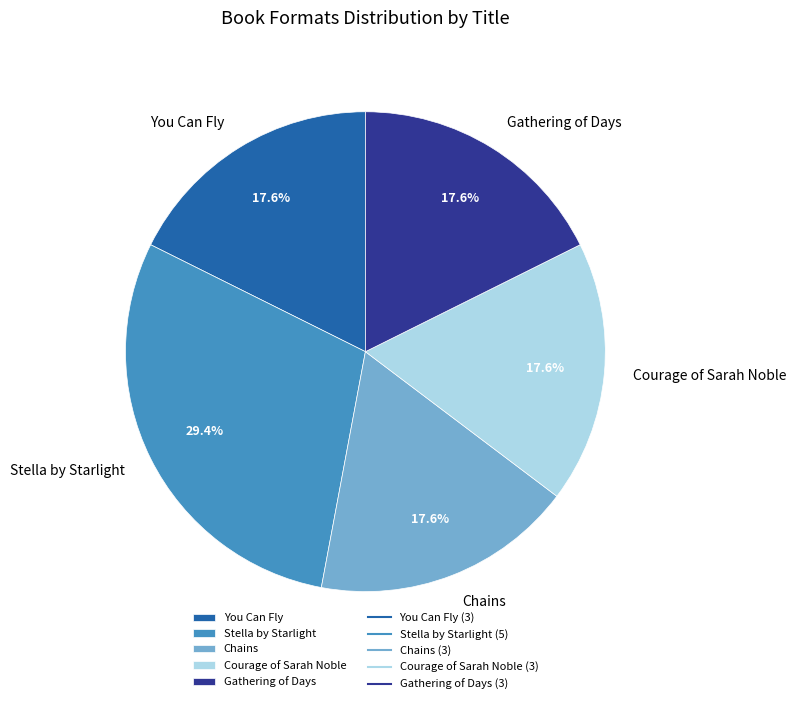

Count the number of slices in the pie.

5